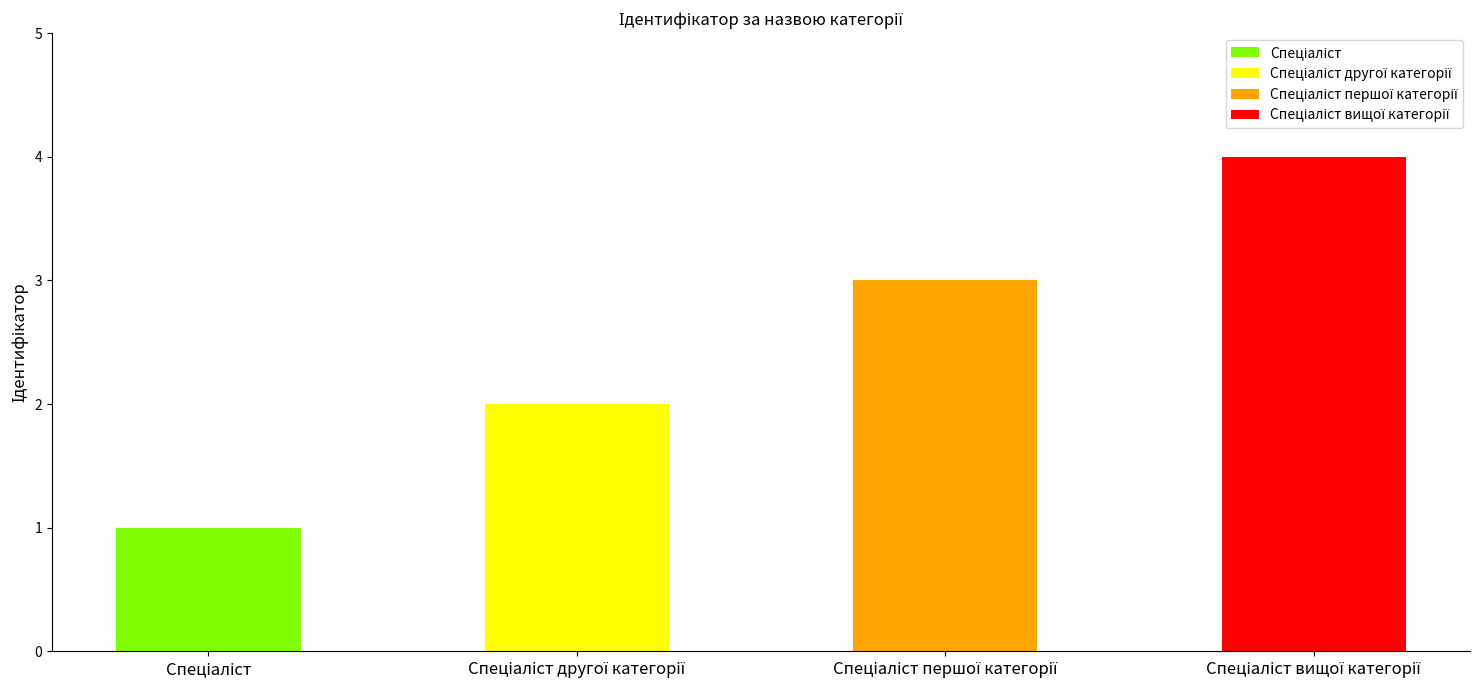

Is it true that the value at Спеціаліст is 0?

False